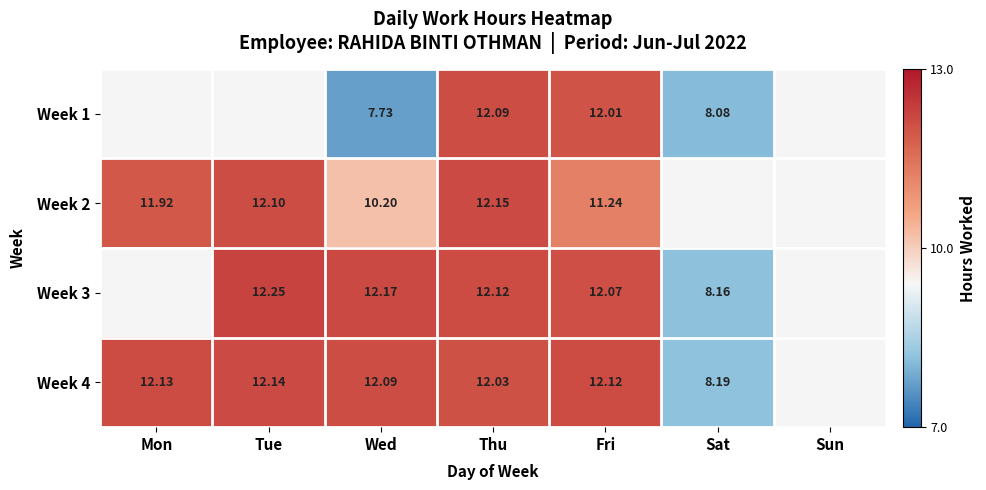

Which category has the lowest value across all series?

Wed